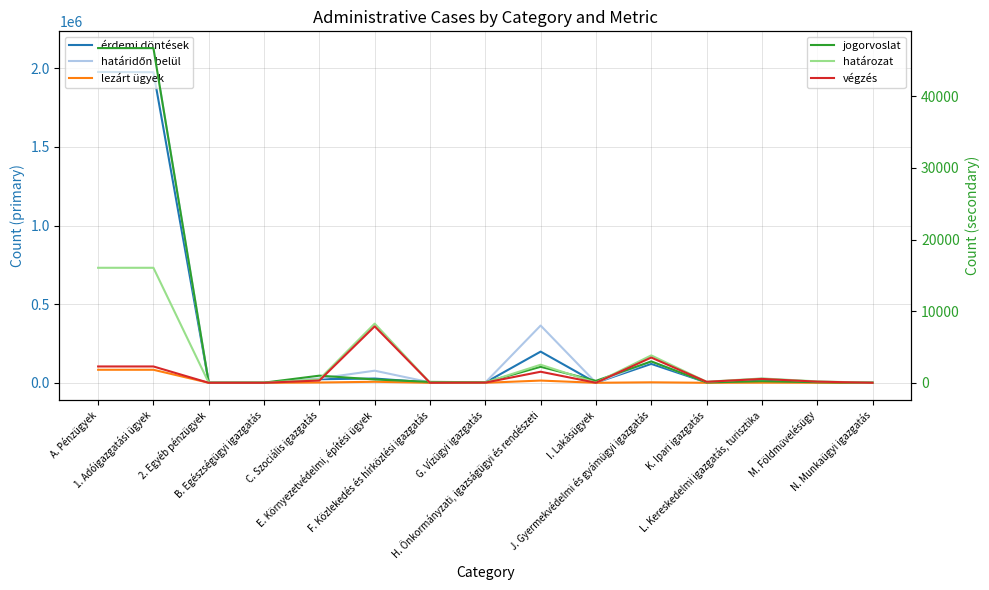

List the series in order of their peak value, lowest first.

col_63 (végzés), col_61 (határozat), col_17 (jogorvoslati eljárások), col_51 (lezárt ügyek), col_5 (érdemi döntések száma), col_14 (határidőn belül)